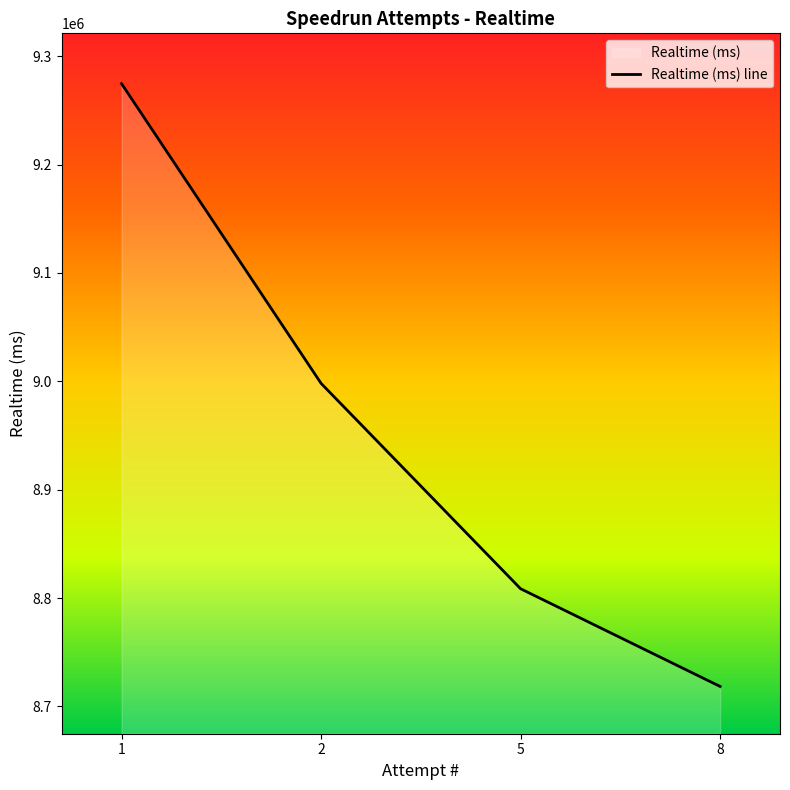

Read the value at 2.

8998116